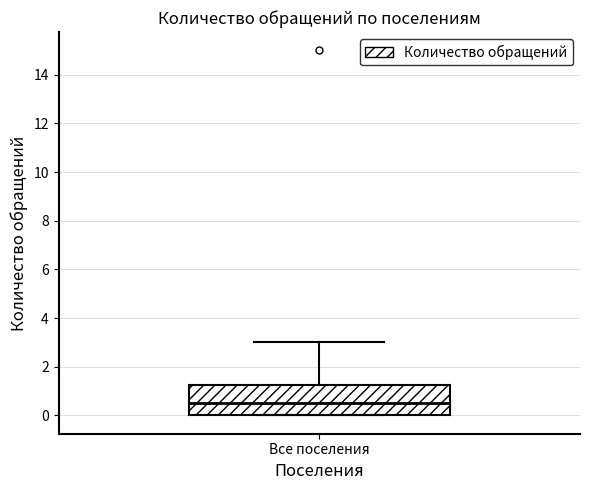

Where does the upper whisker of the box for Все поселения end on the y-axis? The values are not printed on the chart, so give them approximately, as read against the axis.

3.0